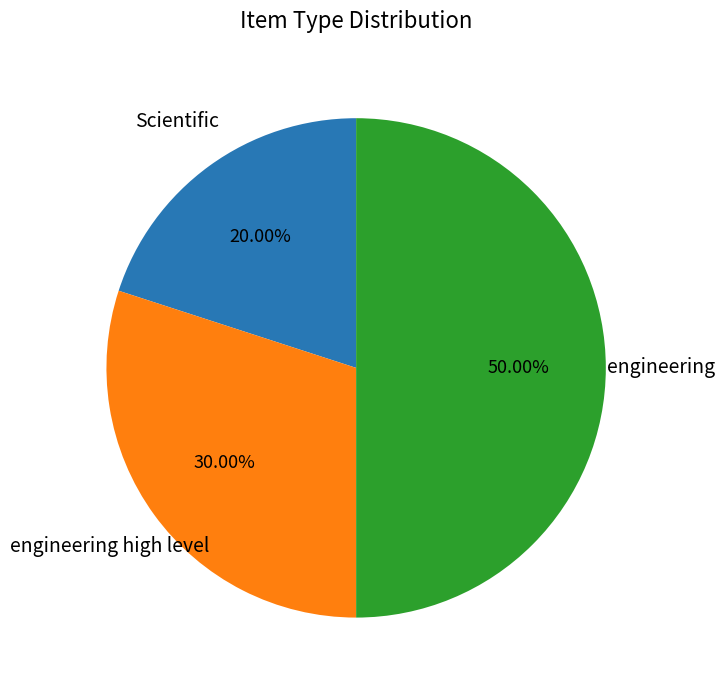

How many segments does this pie chart have?

3